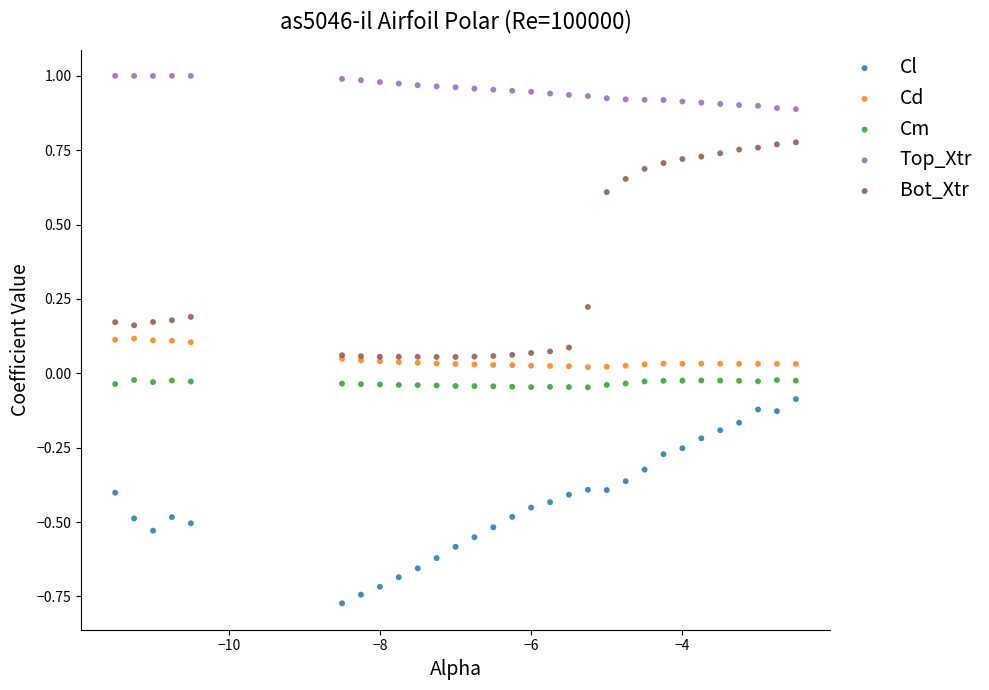

Which series has the largest Y range (max minus min)?

Bot_Xtr